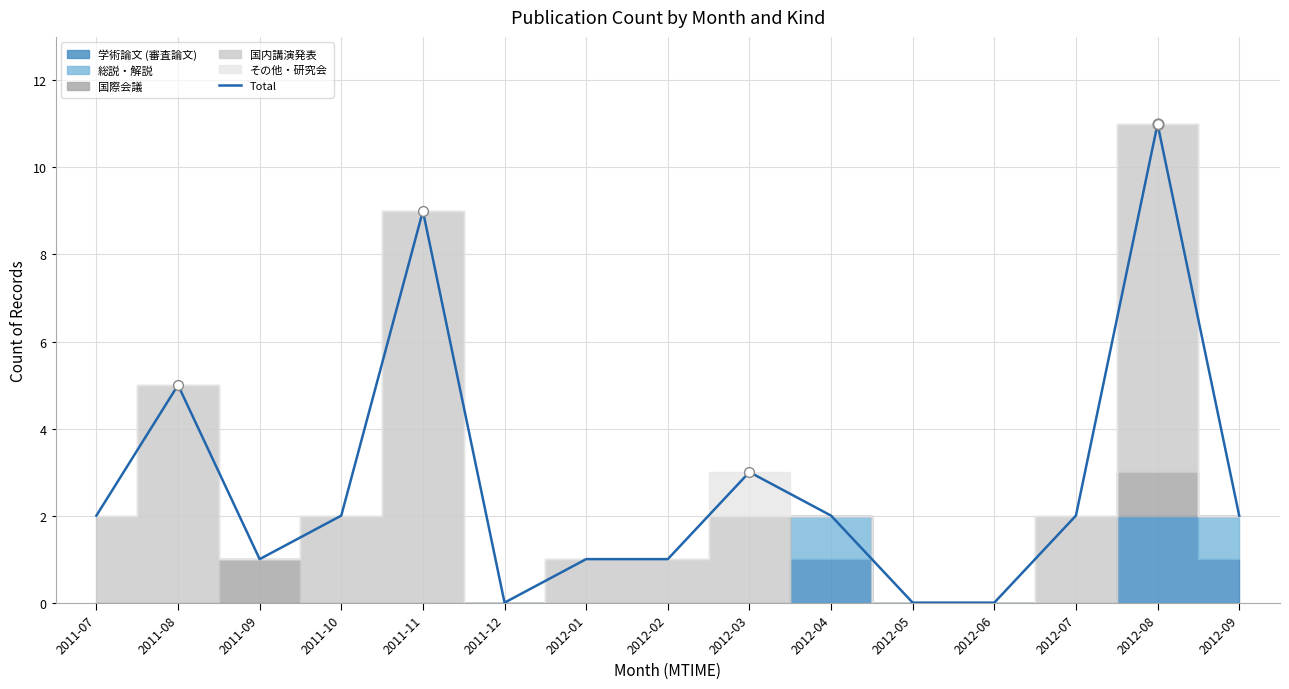

Between 2012-06 and 2012-08, which is larger?

2012-08